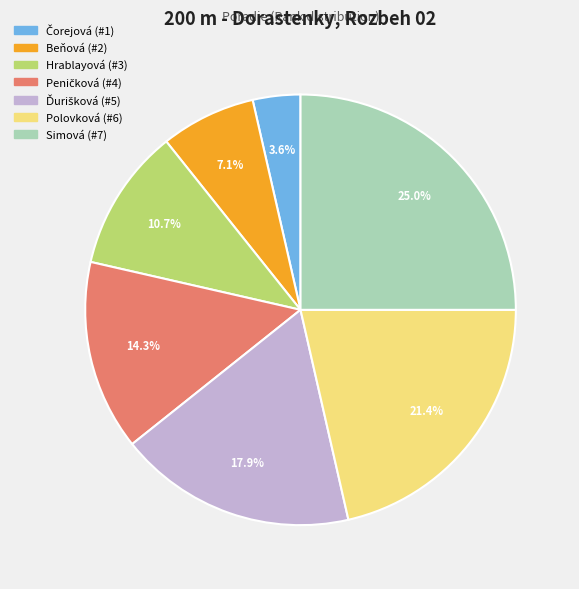

Is there a majority slice in this chart?

No